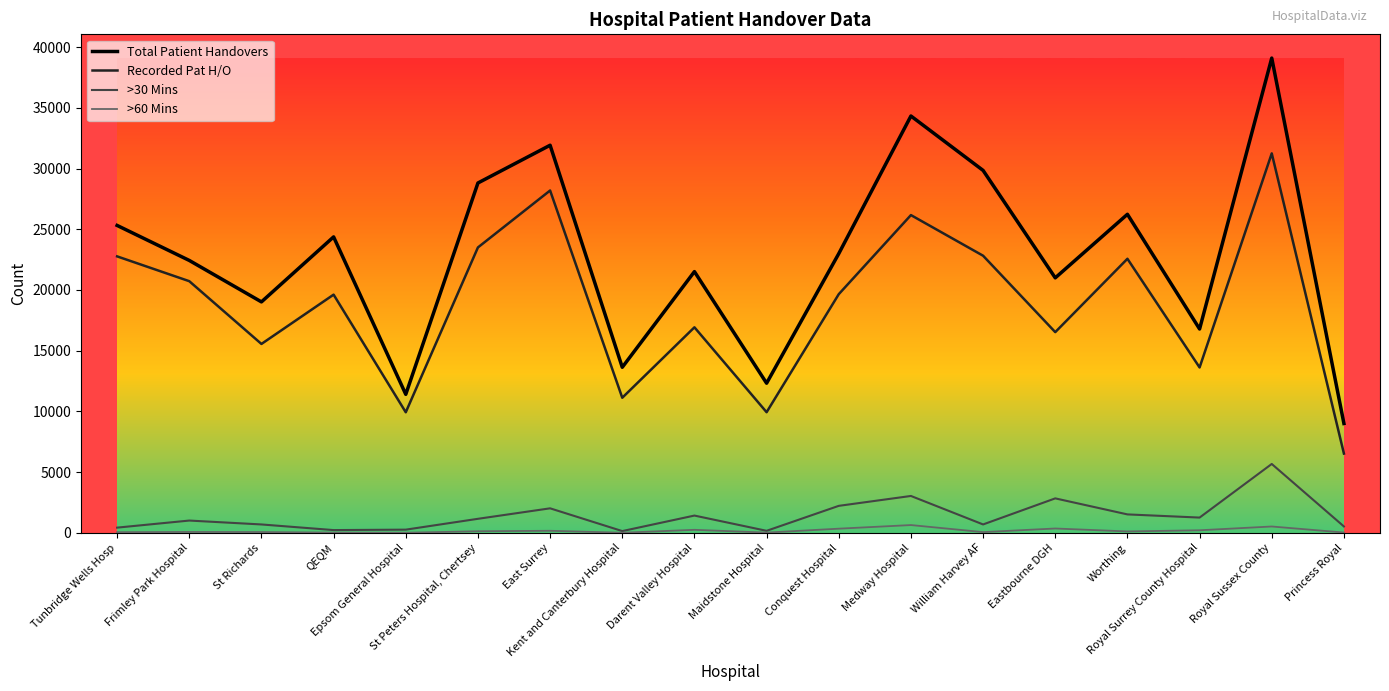

Which series has the widest spread of values?

Total Patient Handovers